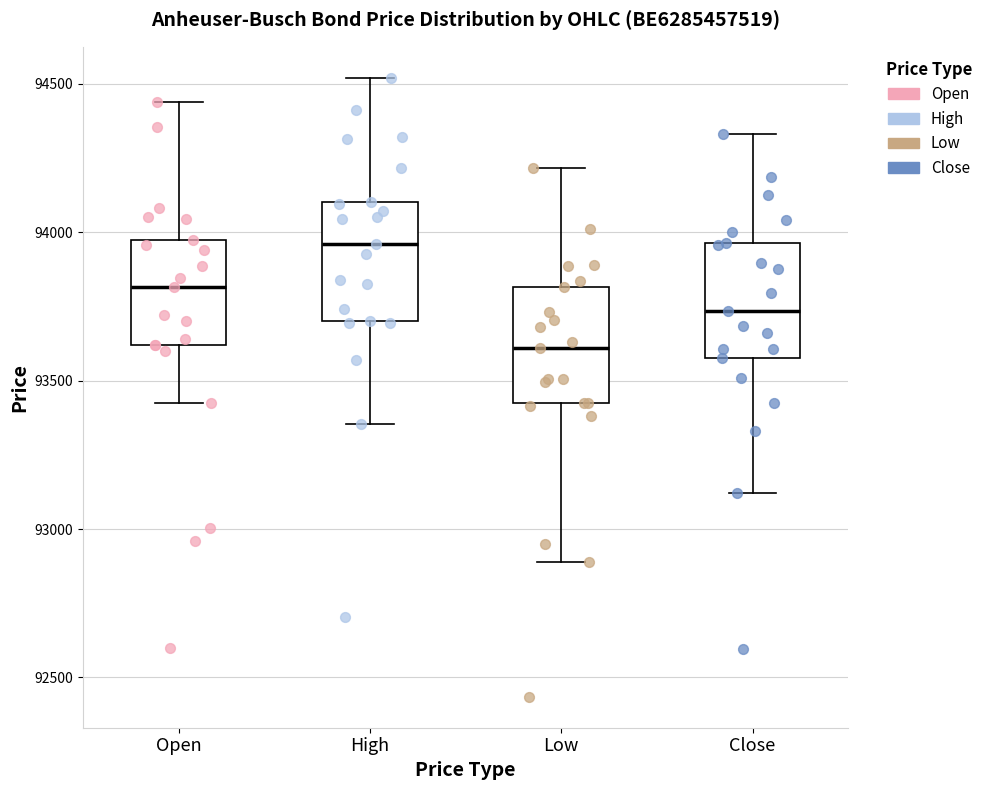

Which box has the lowest median line?

Low